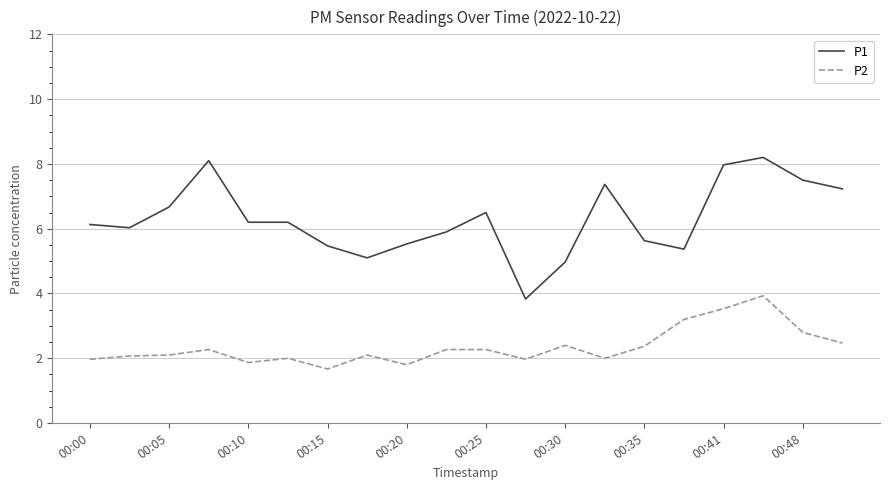

True or false: P2 and P1 cross at least once.

False